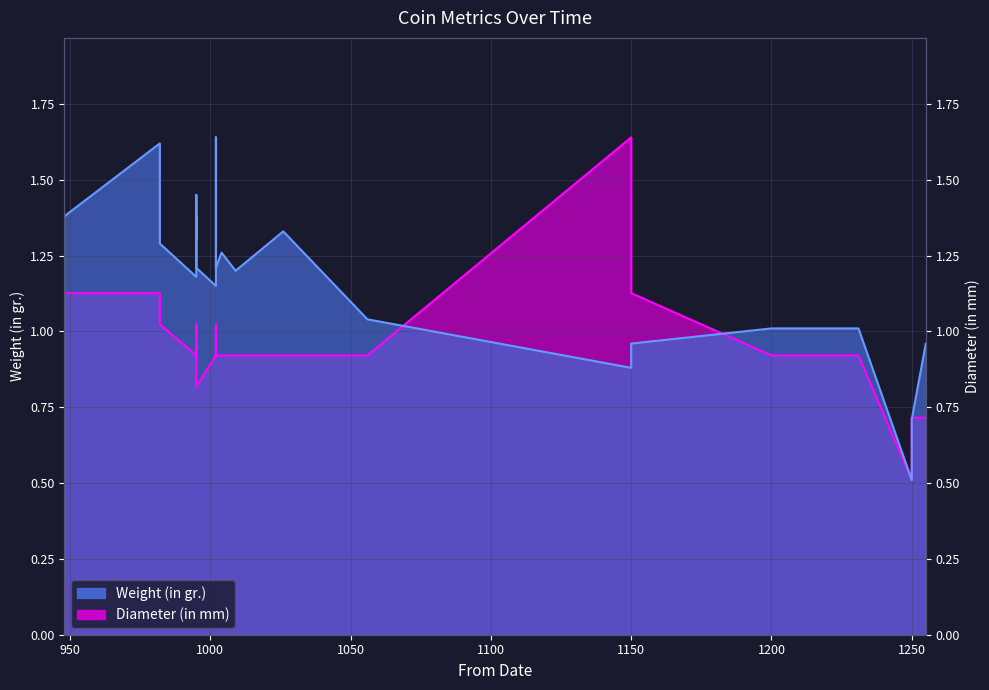

The Diameter (in mm) series shows 0.9 at 1200. True or false?

True